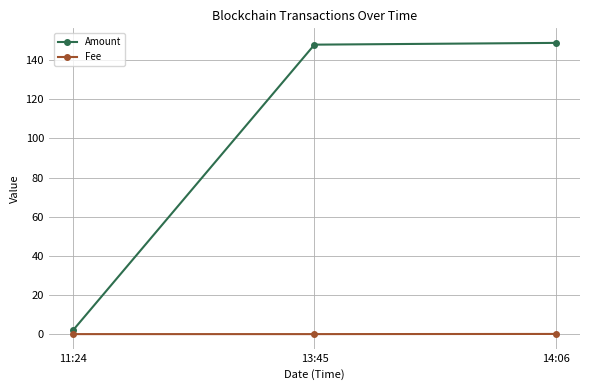

Which series changed the most between 11:24 and 14:06?

Amount